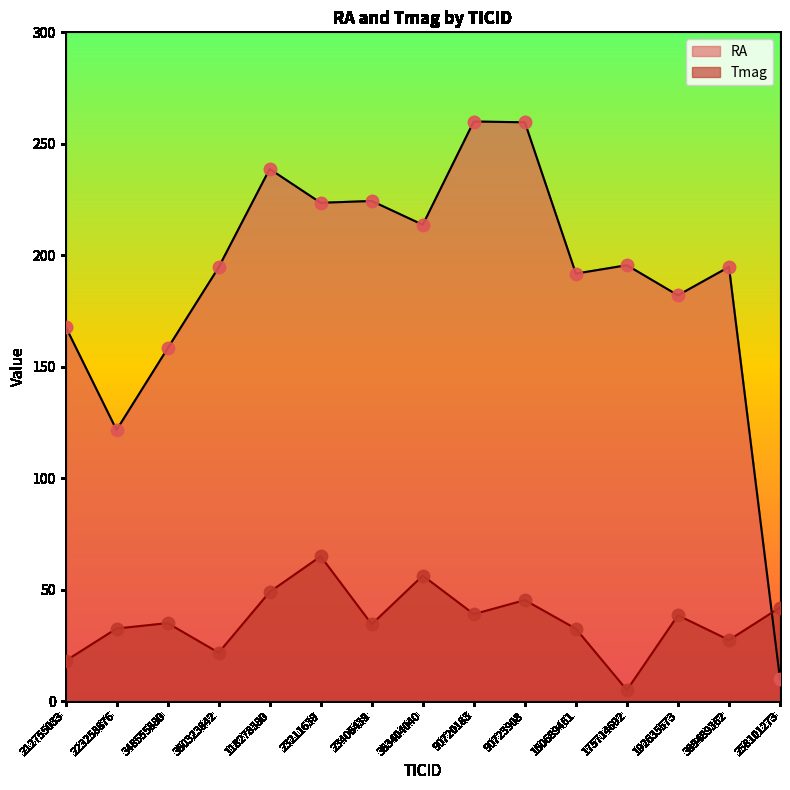

Which series reaches the maximum Y coordinate?

RA